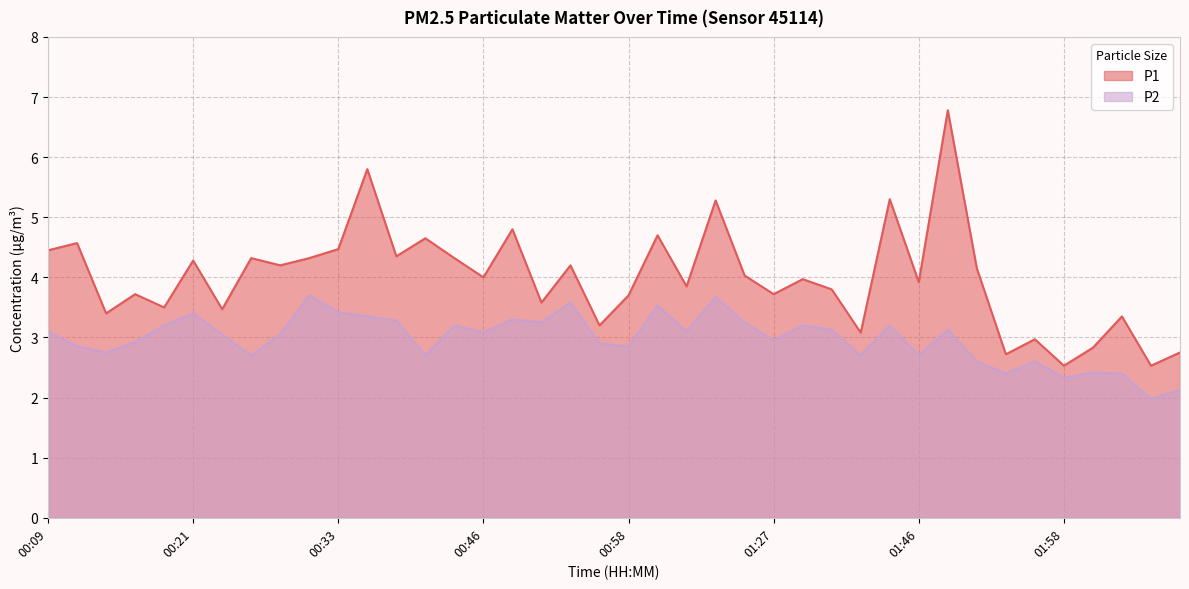

Reading left to right, transcribe all the data shown in this chart.

P1: 4.5	4.6	3.4	3.7	3.5	4.3	3.5	4.3	4.2	4.3	4.5	5.8	4.3	4.7	4.3	4.0	4.8	3.6	4.2	3.2	3.7	4.7	3.9	5.3	4.0	3.7	4.0	3.8	3.1	5.3	3.9	6.8	4.2	2.7	3.0	2.5	2.8	3.4	2.5	2.8
P2: 3.1	2.9	2.8	2.9	3.2	3.4	3.0	2.7	3.0	3.7	3.4	3.4	3.3	2.7	3.2	3.1	3.3	3.2	3.6	2.9	2.9	3.5	3.1	3.7	3.2	3.0	3.2	3.1	2.7	3.2	2.7	3.1	2.6	2.4	2.6	2.3	2.4	2.4	2.0	2.1